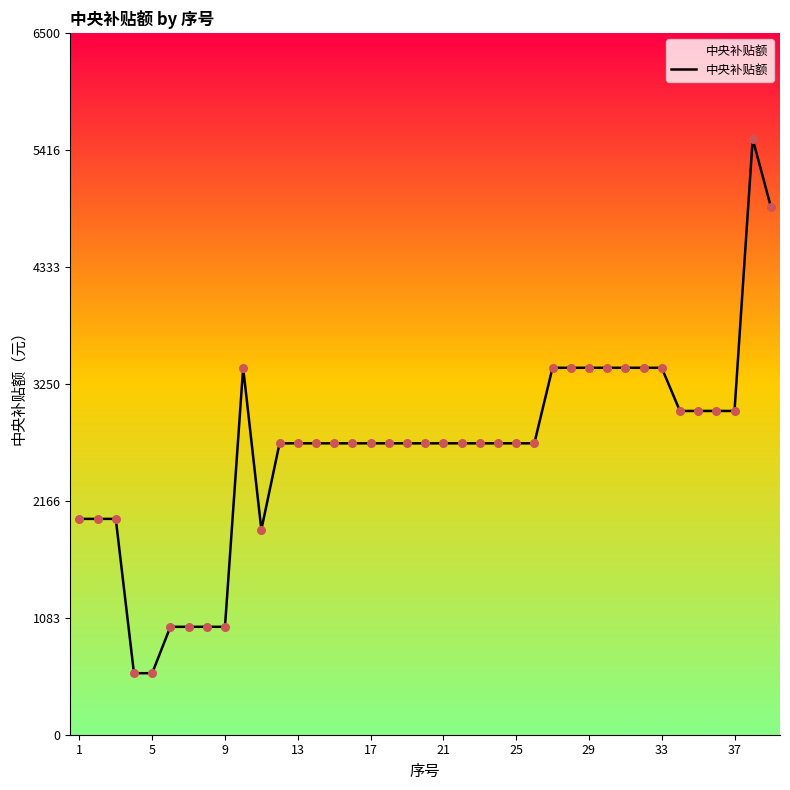

What is the smallest value displayed?

570